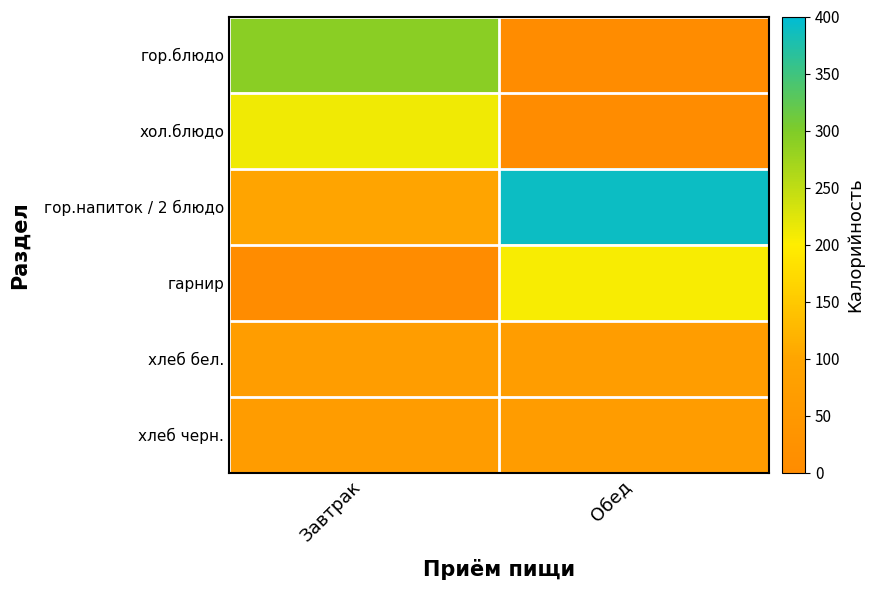

What is the difference between the highest and lowest values at Обед?

390